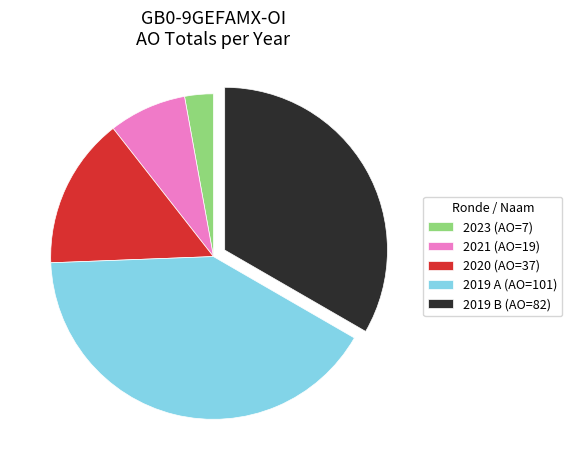

True or false: 2021 (AO=19) accounts for 8% of the total.

True